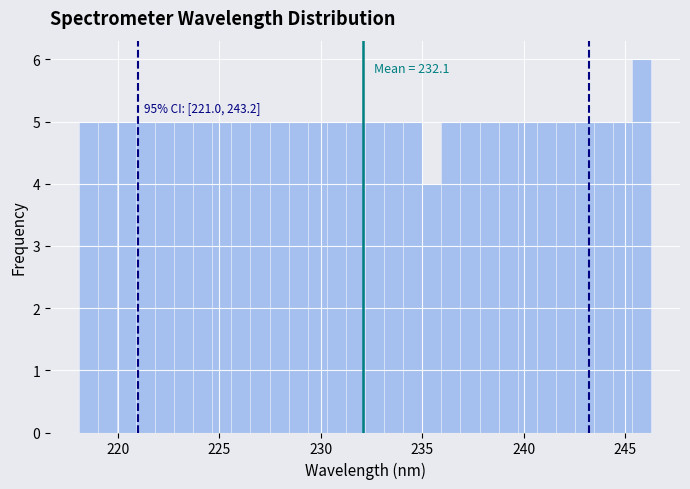

Read against the x-axis, roughly where is the centre of the tallest bar?

246.0